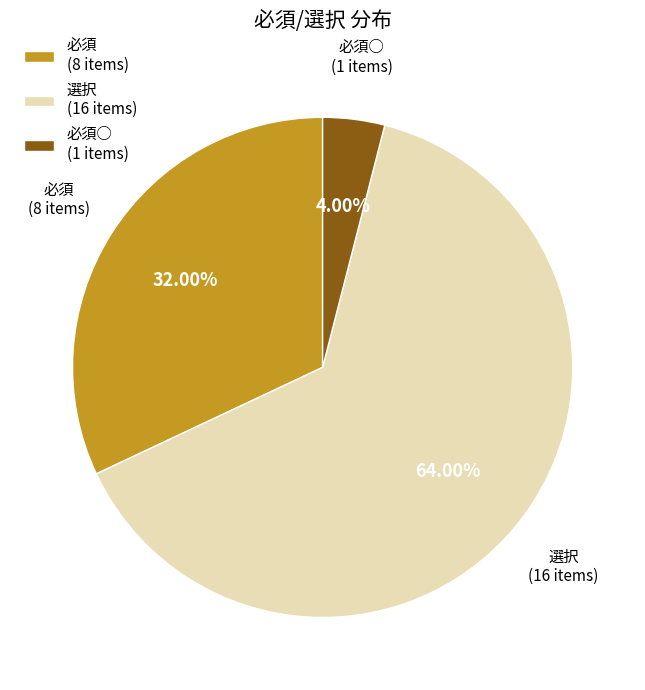

To the nearest percent, what is the difference between the 選択 and 必須○ slice percentages?

60%